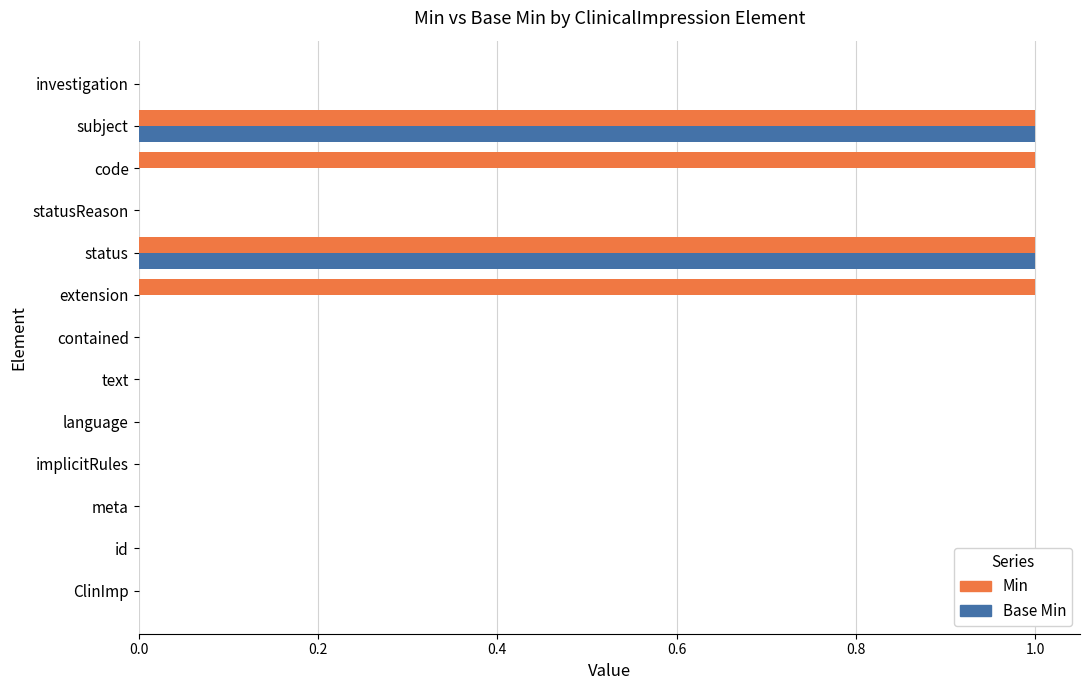

How many series are shown in this chart?

2